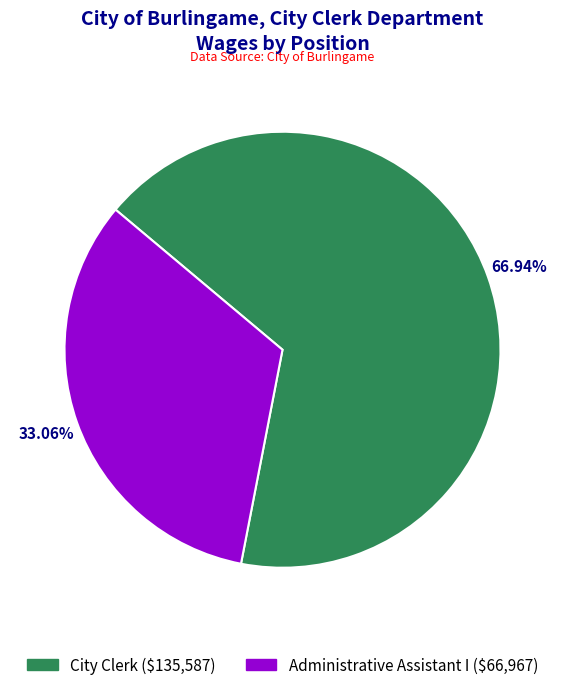

What percentage is the City Clerk slice, to the nearest percent?

67%